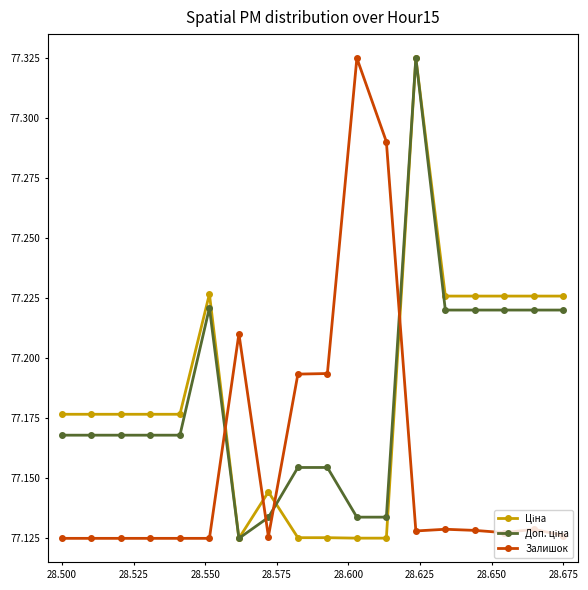

At how many categories does at least one series exceed 77?

18